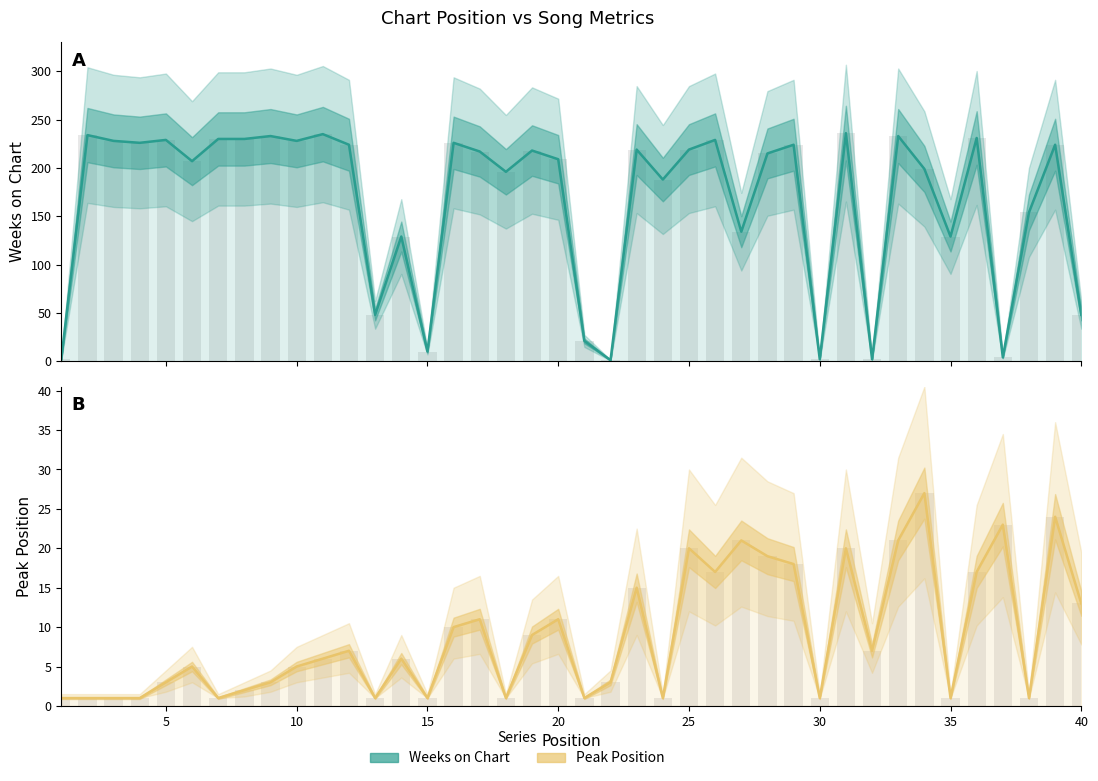

Reading left to right, transcribe all the data shown in this chart.

Weeks on Chart: 2	234	228	226	229	207	230	230	233	228	235	224	48	129	10	226	217	196	218	209	21	1	219	188	219	229	134	215	224	2	236	2	233	199	129	231	4	154	224	48
Peak Position: 1	1	1	1	3	5	1	2	3	5	6	7	1	6	1	10	11	1	9	11	1	3	15	1	20	17	21	19	18	1	20	7	21	27	1	17	23	1	24	13